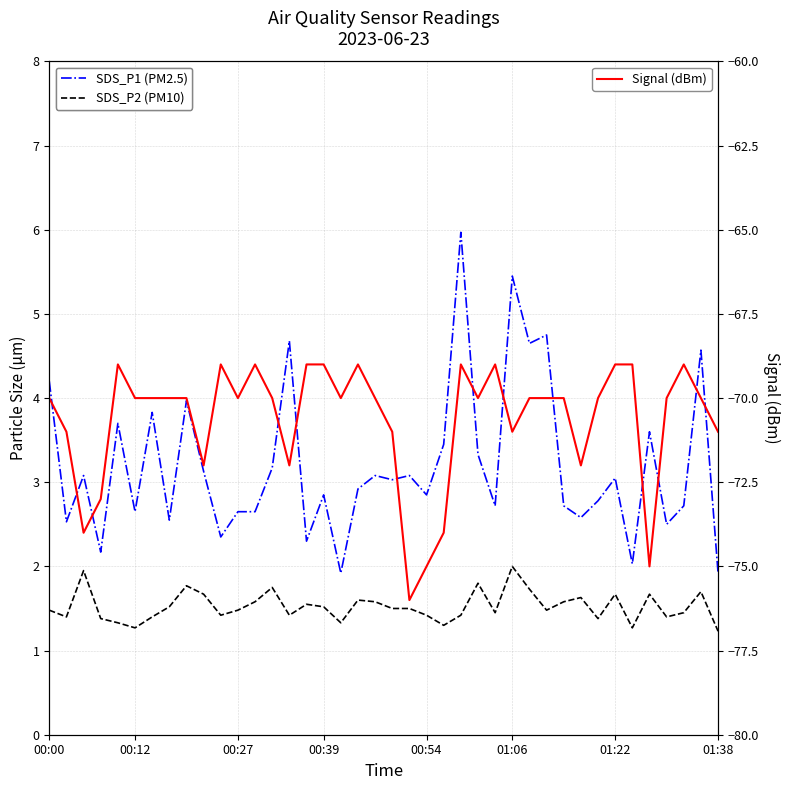

What is the maximum value for Signal (dBm)?

-69